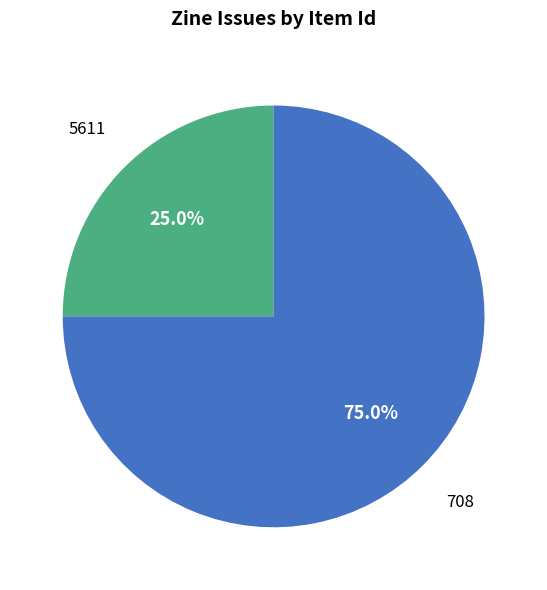

What is the ratio of the value at 708 to the value at 5611?

3.0